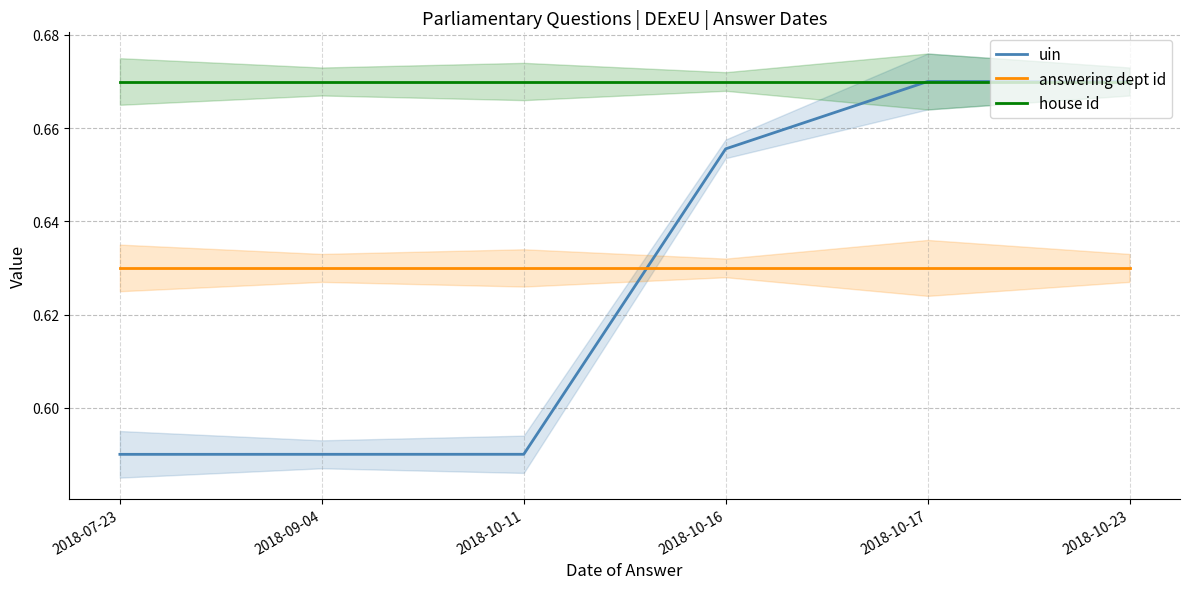

Rank the categories by house id value from lowest to highest.

2018-07-23, 2018-09-04, 2018-10-11, 2018-10-16, 2018-10-17, 2018-10-23